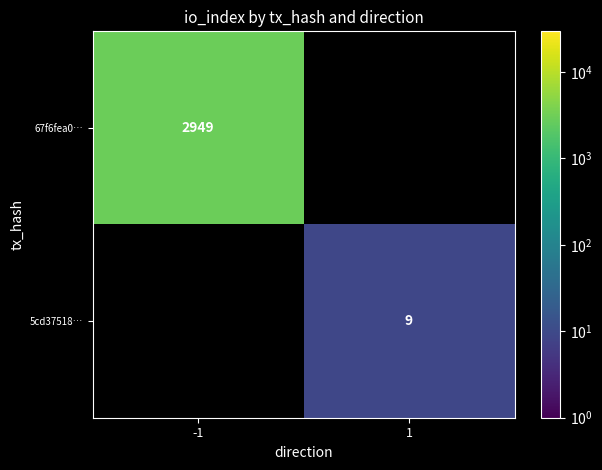

Is it true that 5cd37518… equals 4 at 1?

False